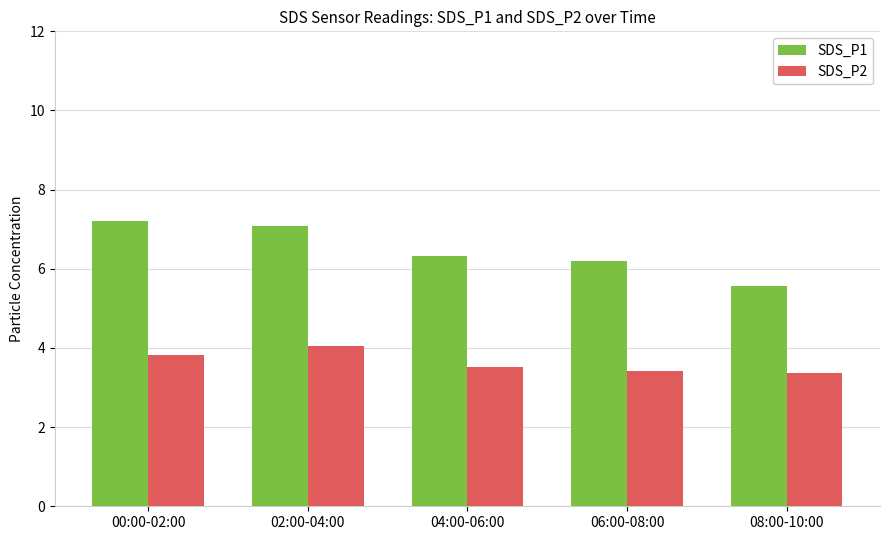

How many groups of bars are there?

5